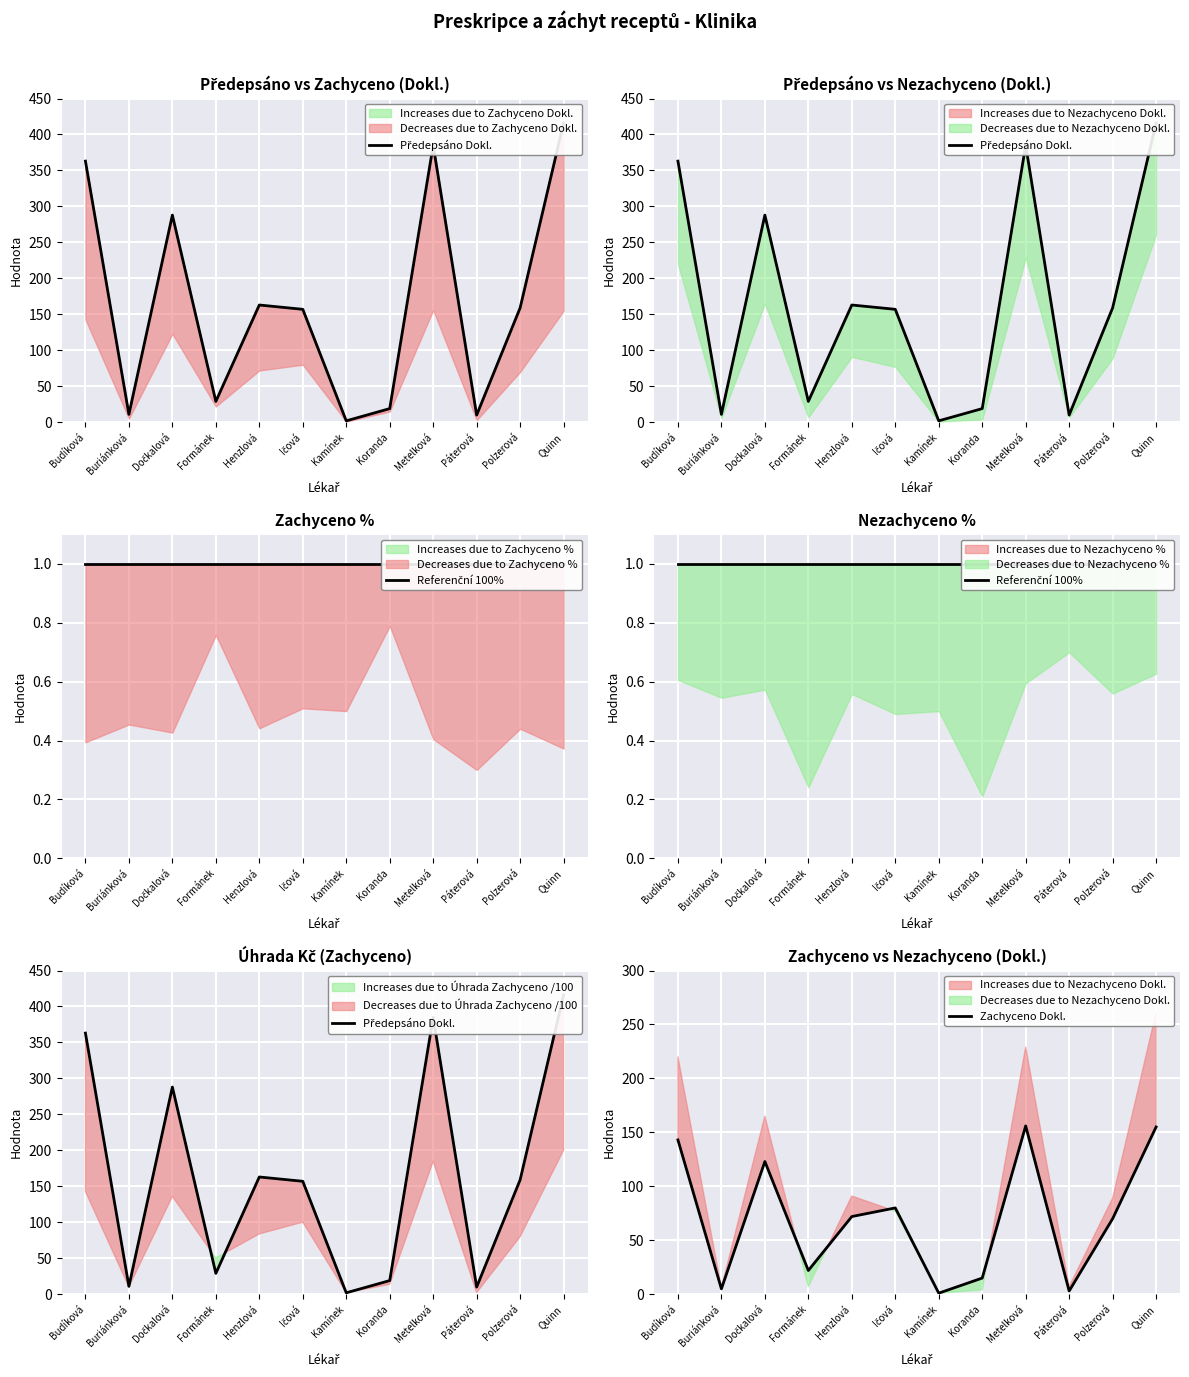

True or false: Předepsáno Dokl. and Zachyceno Dokl. intersect in this chart.

False